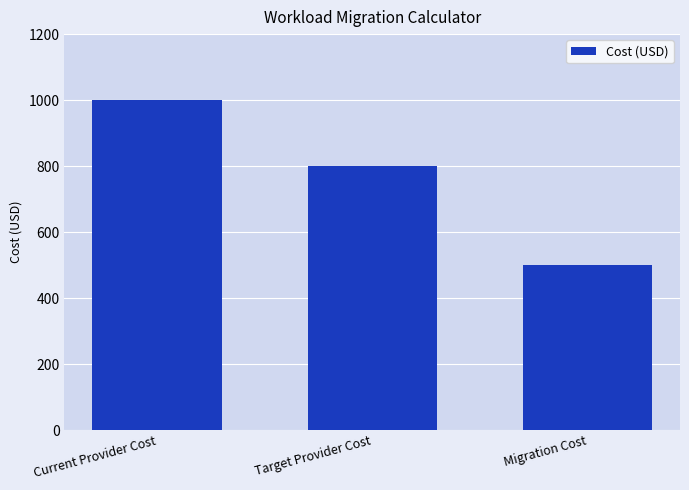

Are the bars horizontal?

No